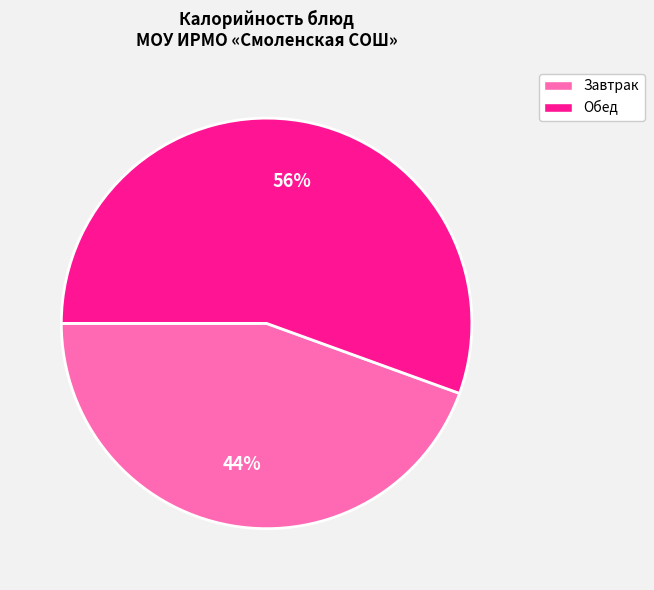

The Обед slice represents 46% of the pie. True or false?

False